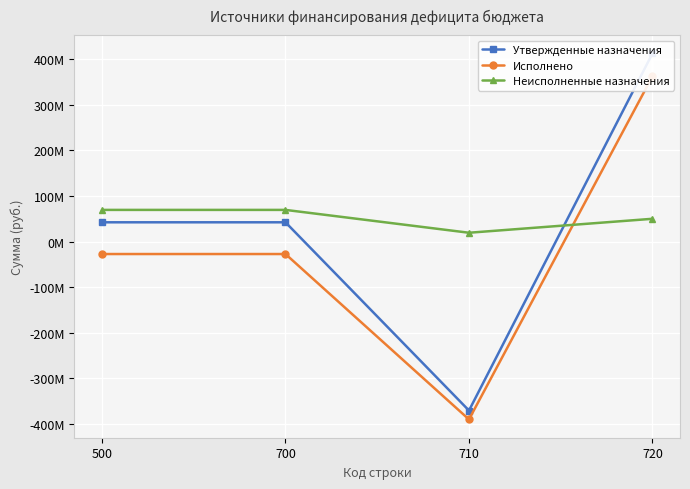

What is the difference between the maximum and minimum values in the Исполнено series?

752716389.1